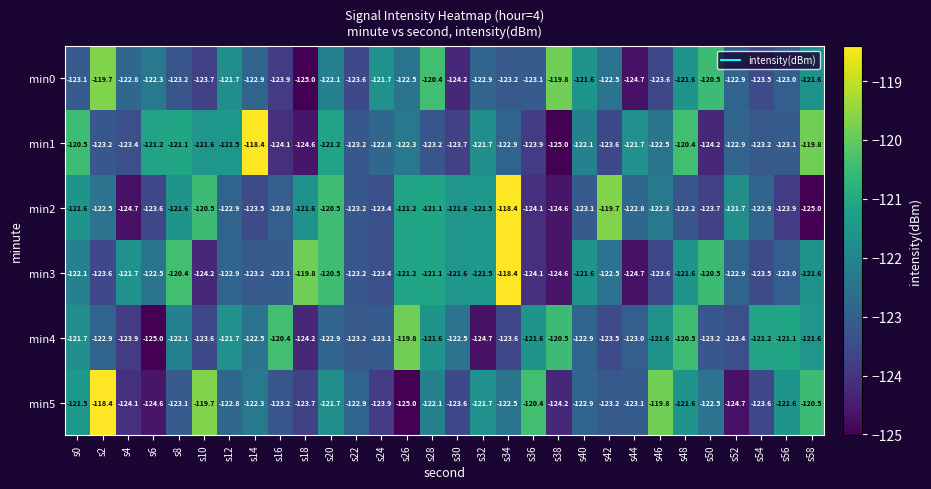

What is the difference between the second highest and second lowest values in the min4 series?

4.3